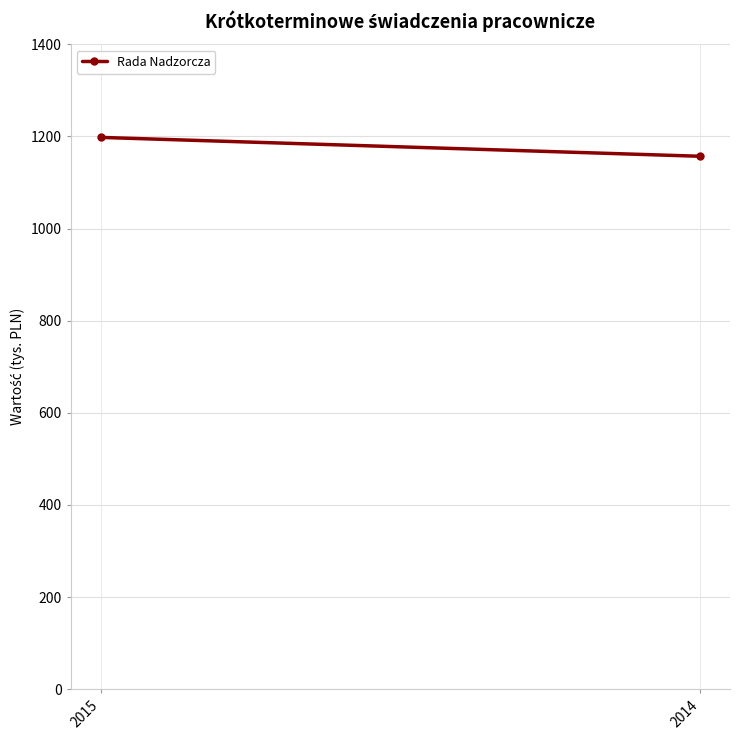

What is the maximum value shown in the chart?

1198